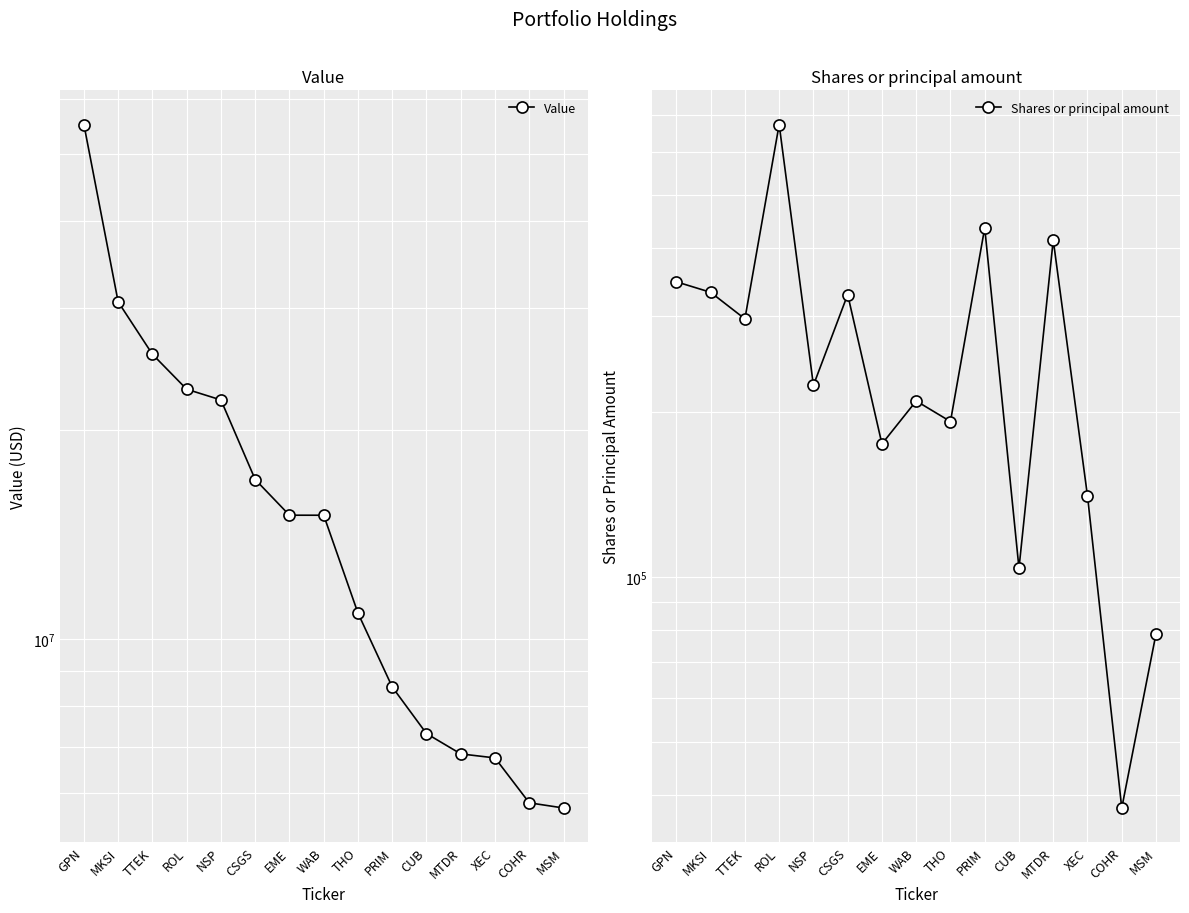

How many values in the Value series are below 15084000?

7